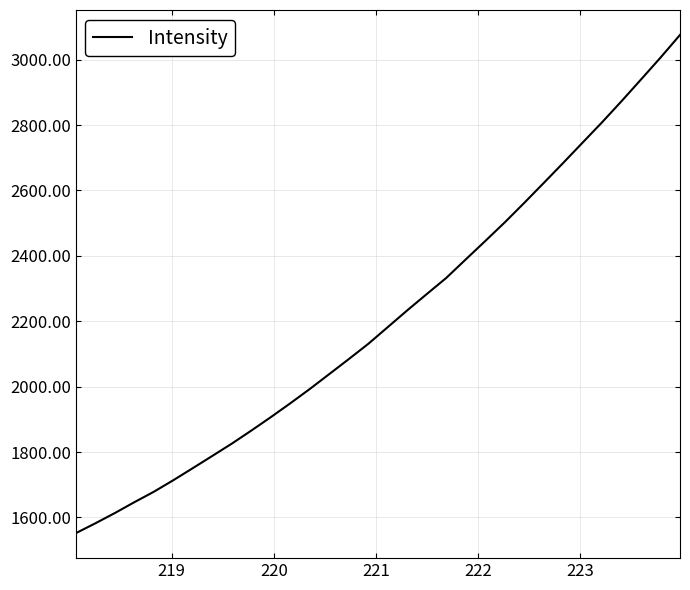

What is the minimum value shown in the chart?

1551.8